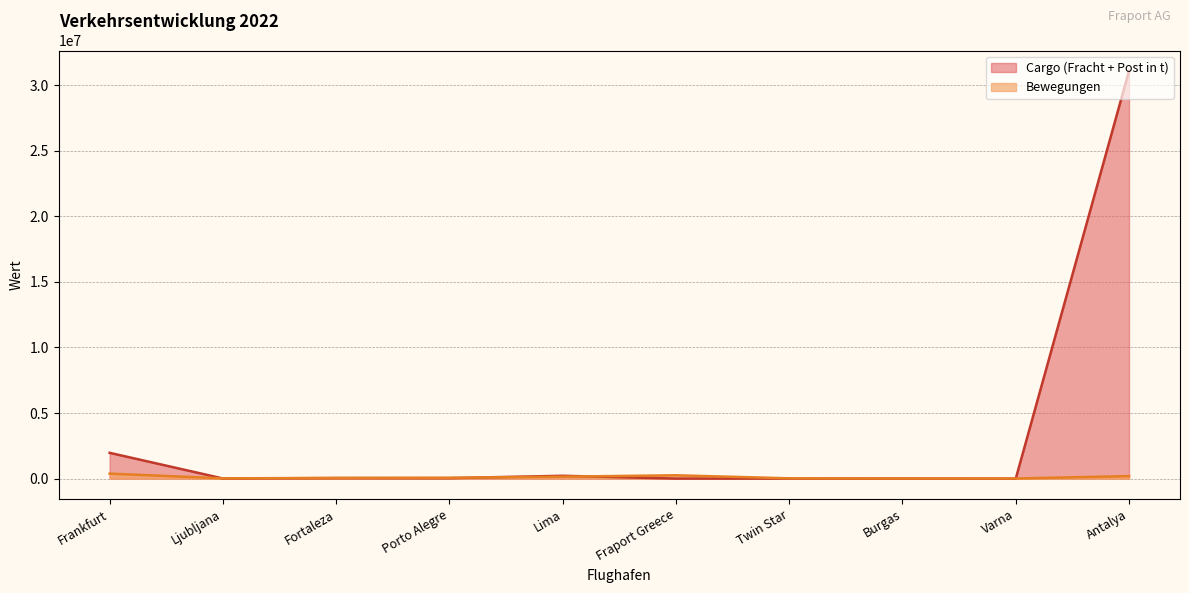

At how many categories does at least one series exceed 8169615?

1